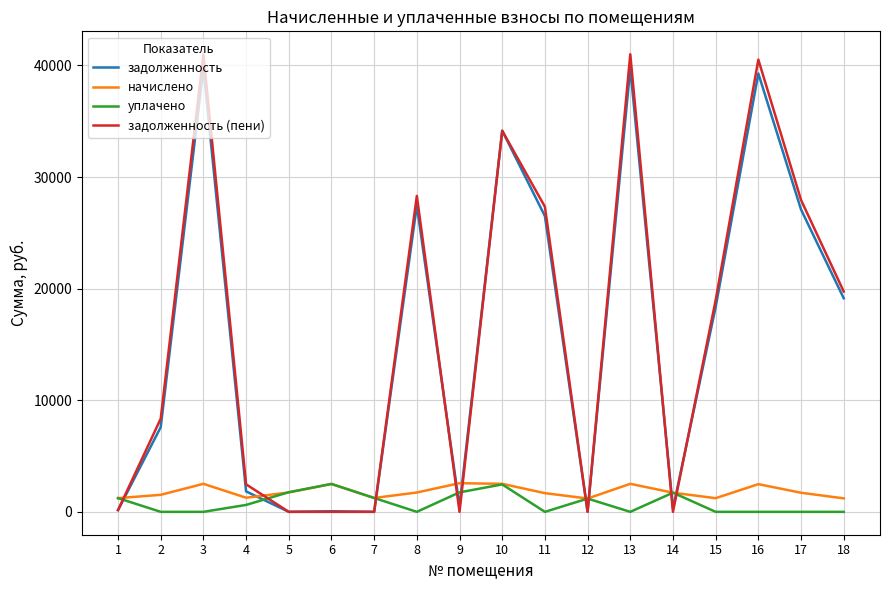

The value of задолженность at 4 is 1832.6. True or false?

True